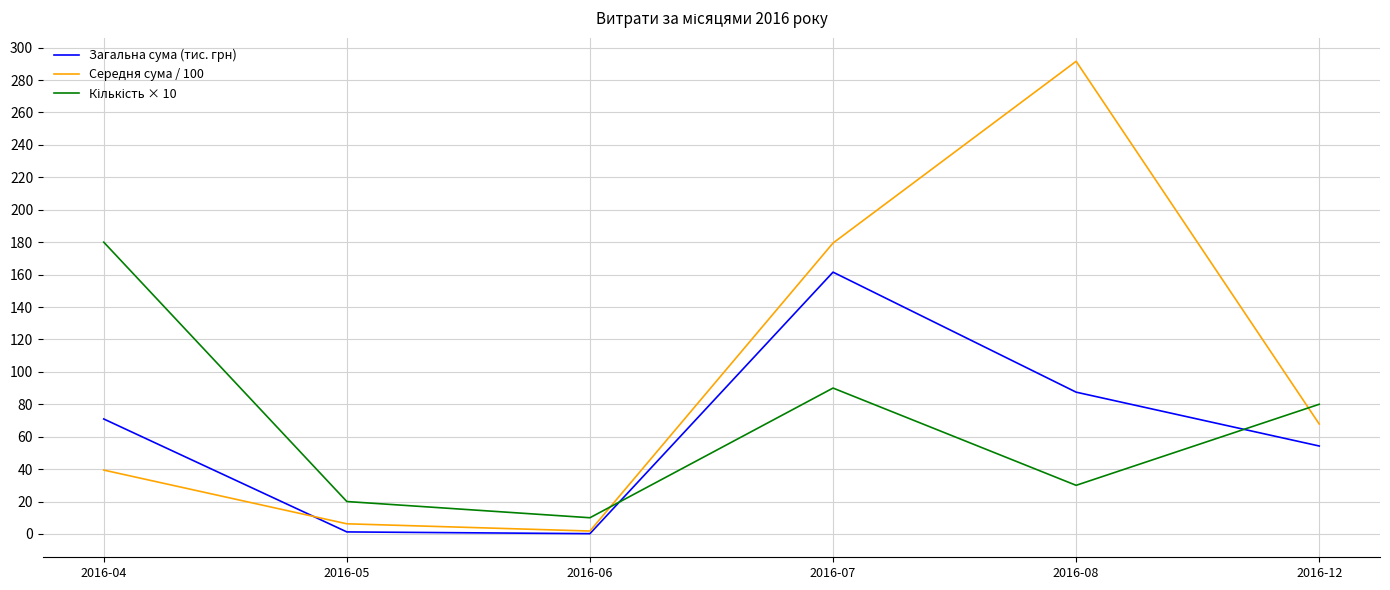

Which series has the widest spread of values?

Середня сума / 100